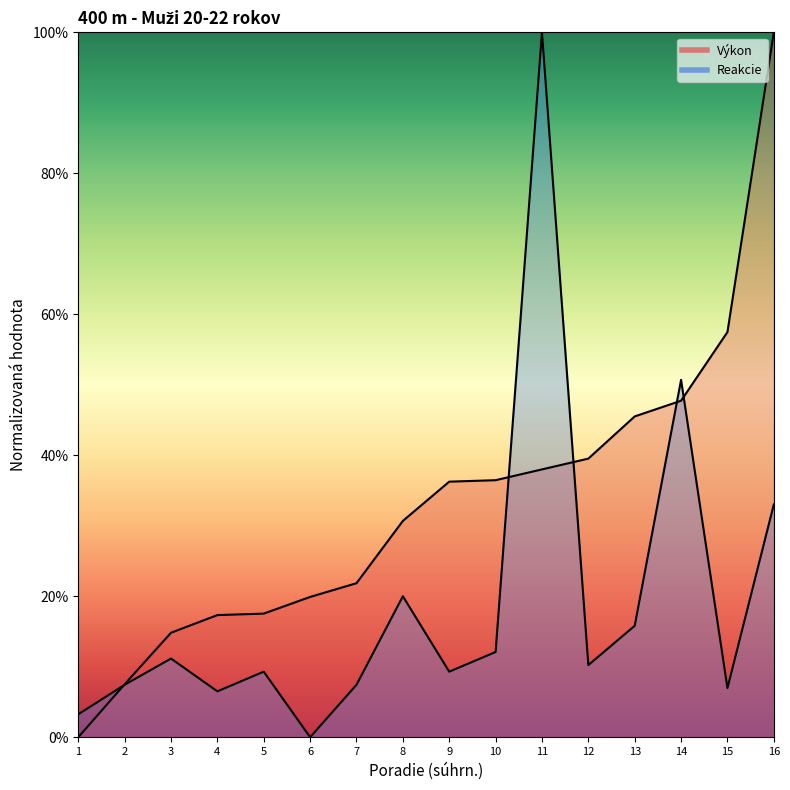

What is the difference between the Reakcie values at 1 and 15?

3.7